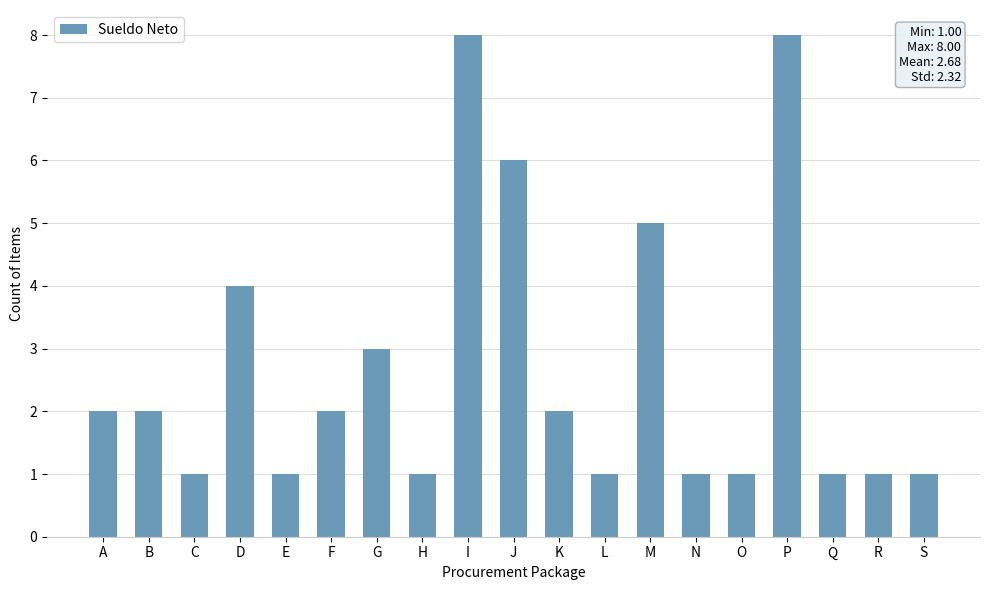

At which label is the value closest to 4?

D